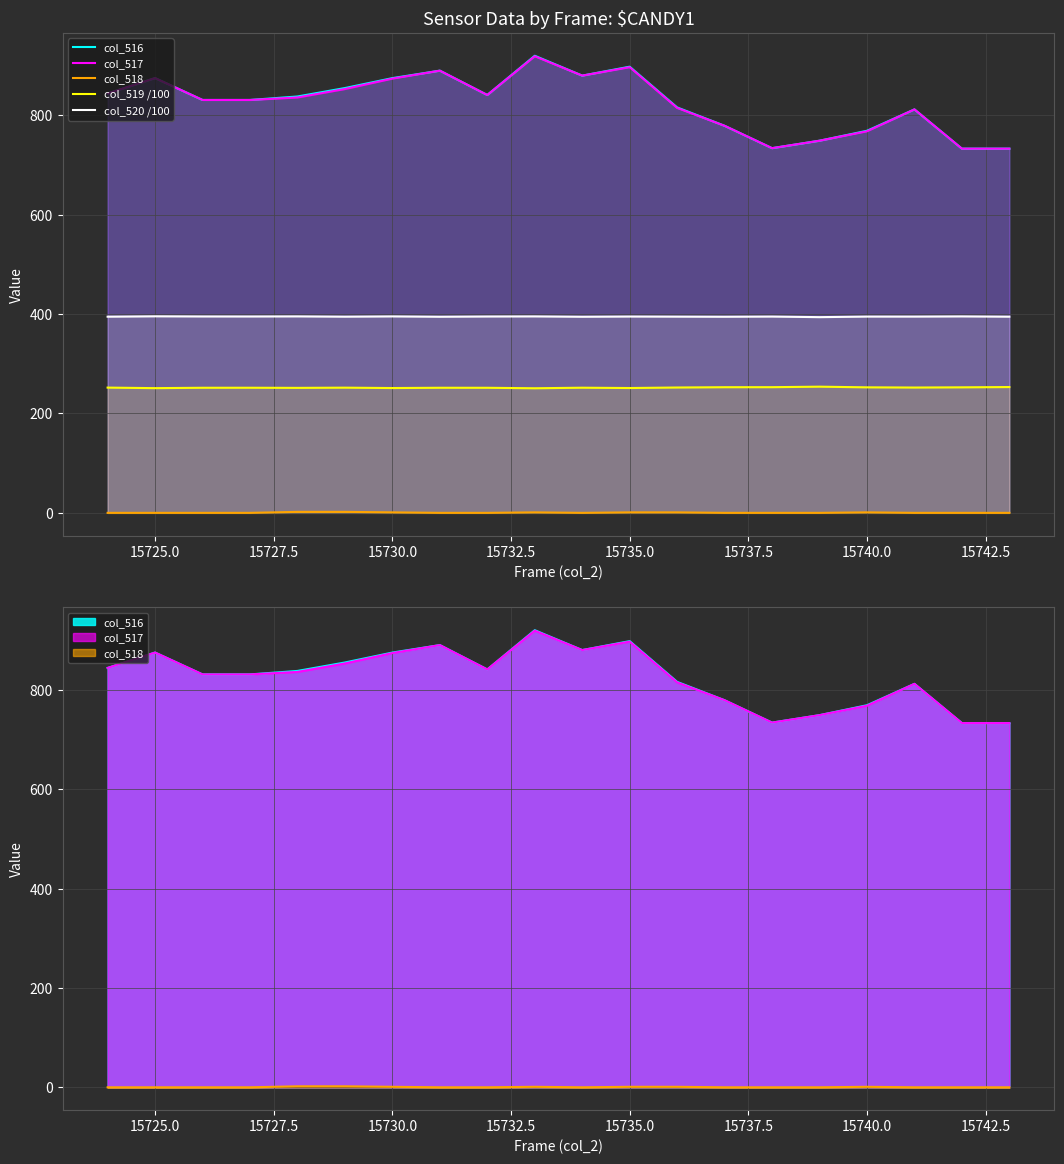

How many data points in col_518 are above 0?

7